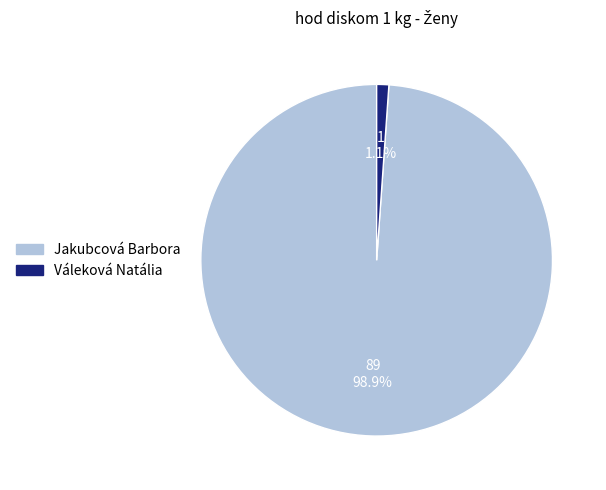

True or false: Váleková Natália accounts for 11% of the total.

False